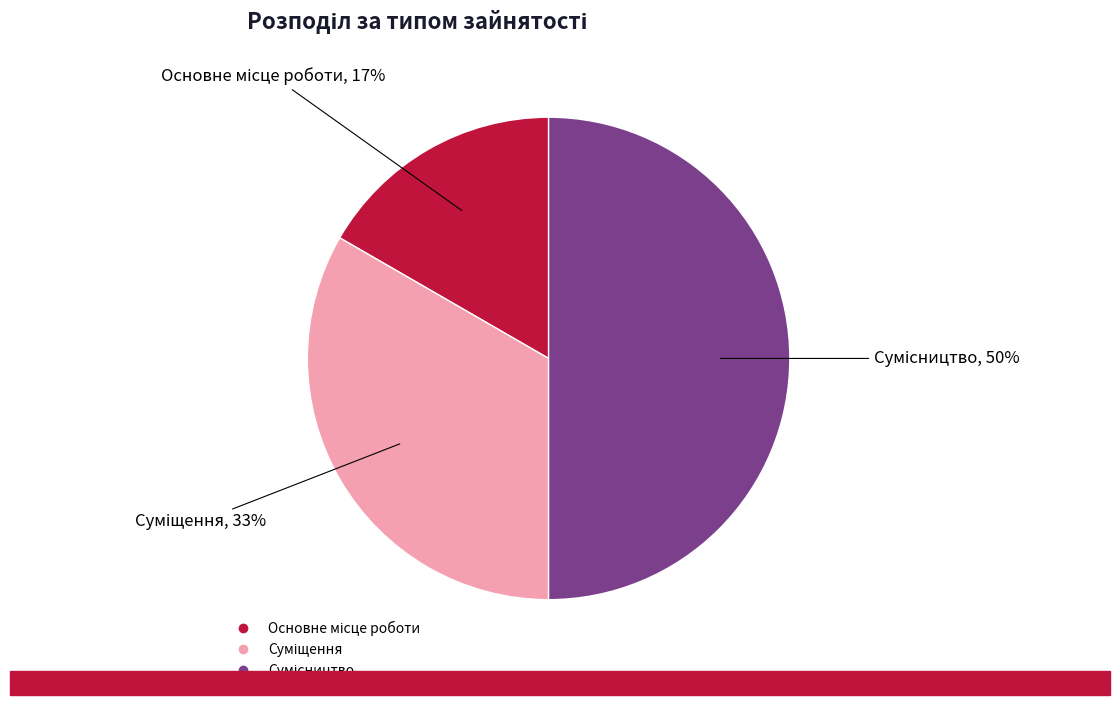

To the nearest percent, what is the difference between the largest and smallest slice percentages?

33%